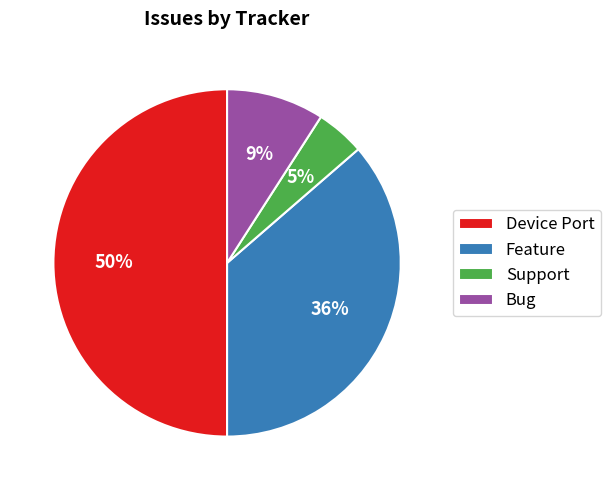

Count the number of slices in the pie.

4